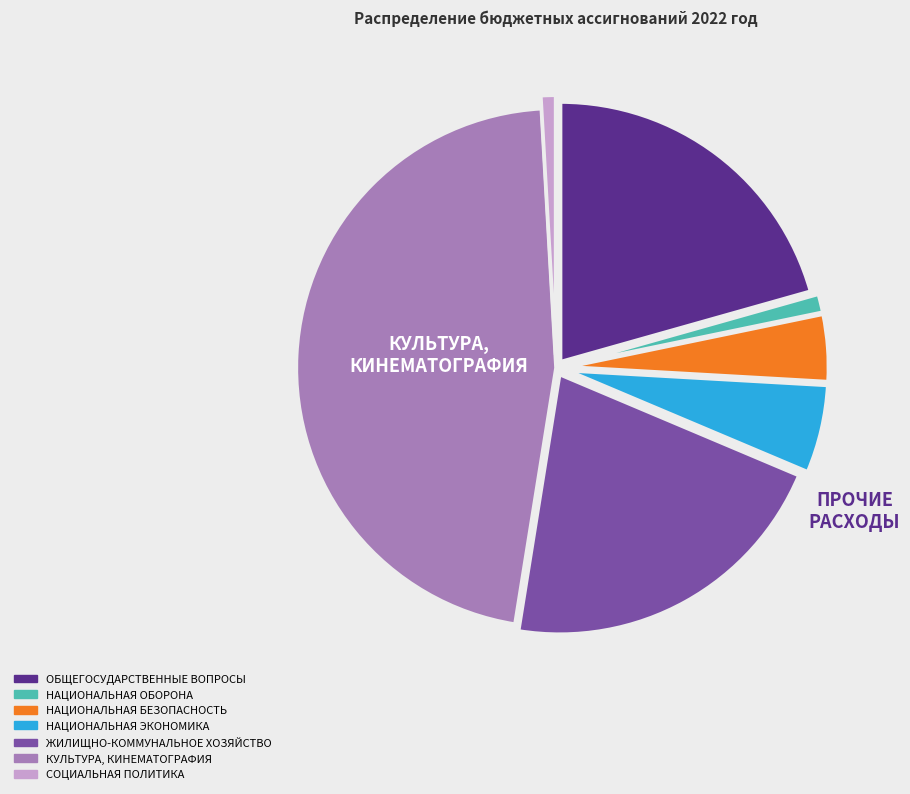

Which category has the biggest portion of the pie?

КУЛЬТУРА, КИНЕМАТОГРАФИЯ